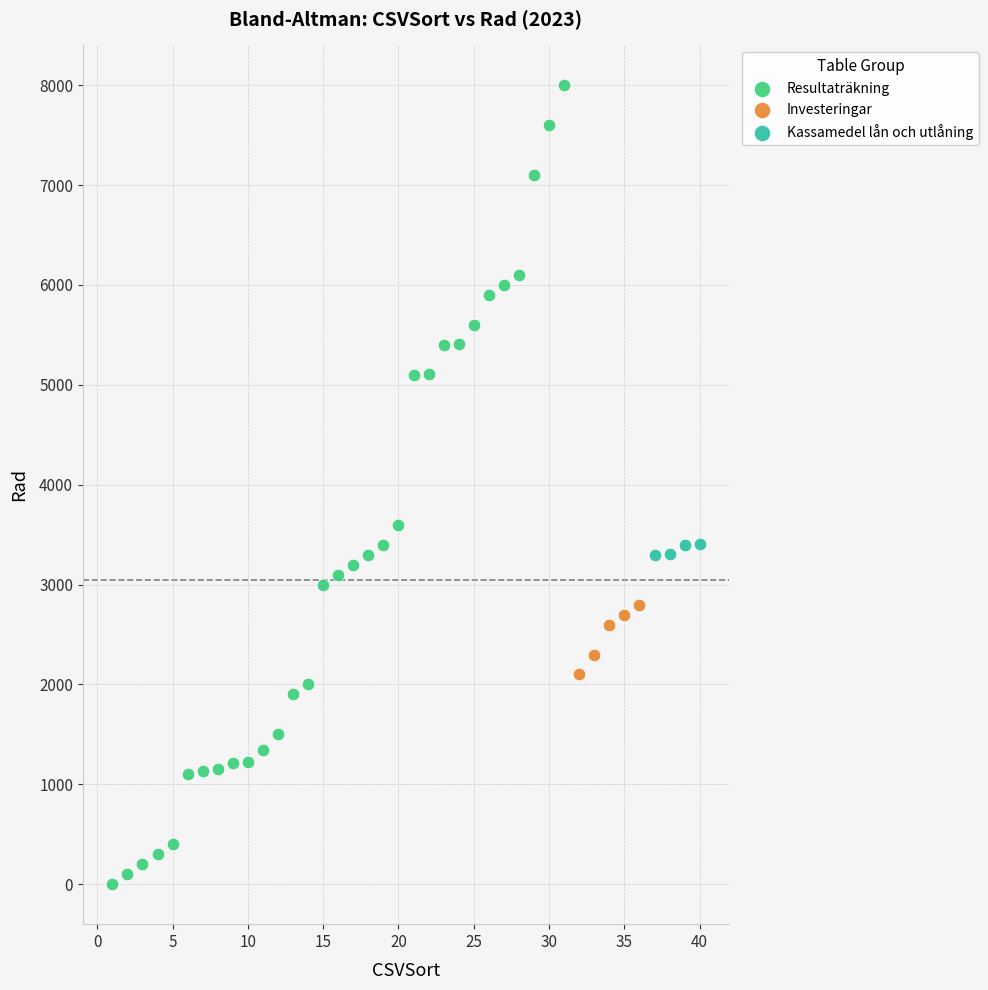

Which series contains the lowest Y value?

Resultaträkning